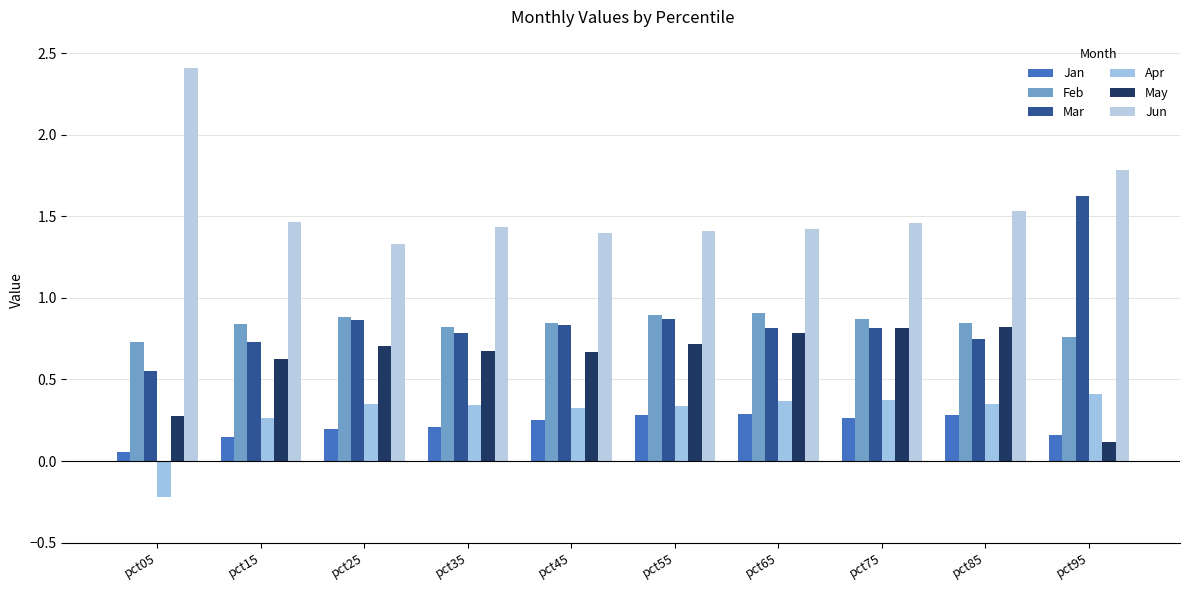

Reading right to left, extract all data points from this chart.

Jan: 0.2	0.3	0.3	0.3	0.3	0.2	0.2	0.2	0.1	0.1
Feb: 0.8	0.8	0.9	0.9	0.9	0.8	0.8	0.9	0.8	0.7
Mar: 1.6	0.7	0.8	0.8	0.9	0.8	0.8	0.9	0.7	0.6
Apr: 0.4	0.3	0.4	0.4	0.3	0.3	0.3	0.3	0.3	-0.2
May: 0.1	0.8	0.8	0.8	0.7	0.7	0.7	0.7	0.6	0.3
Jun: 1.8	1.5	1.5	1.4	1.4	1.4	1.4	1.3	1.5	2.4